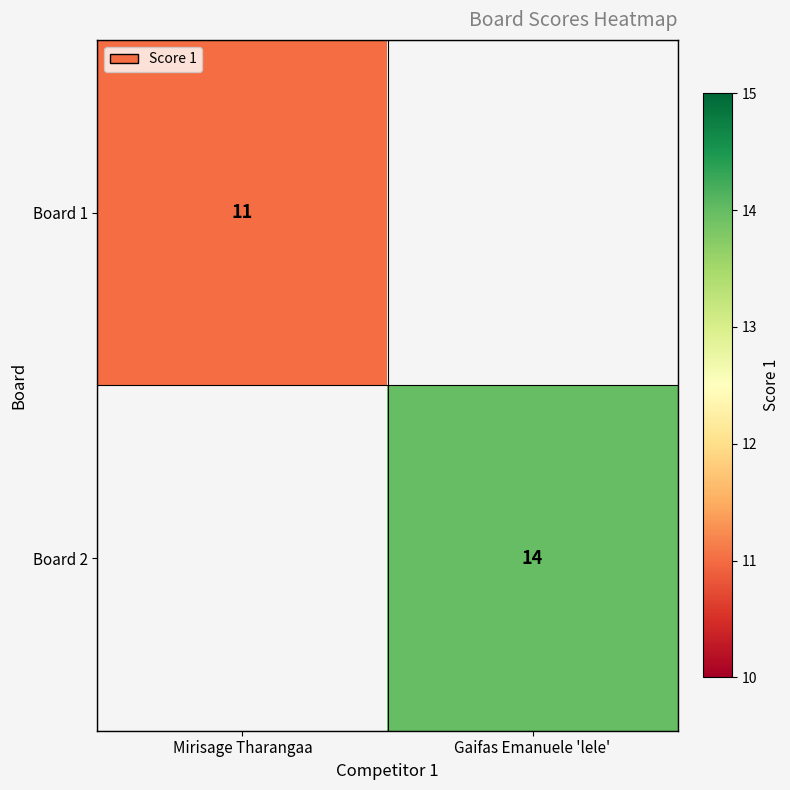

The Board 1 series shows 11 at Mirisage Tharangaa. True or false?

True